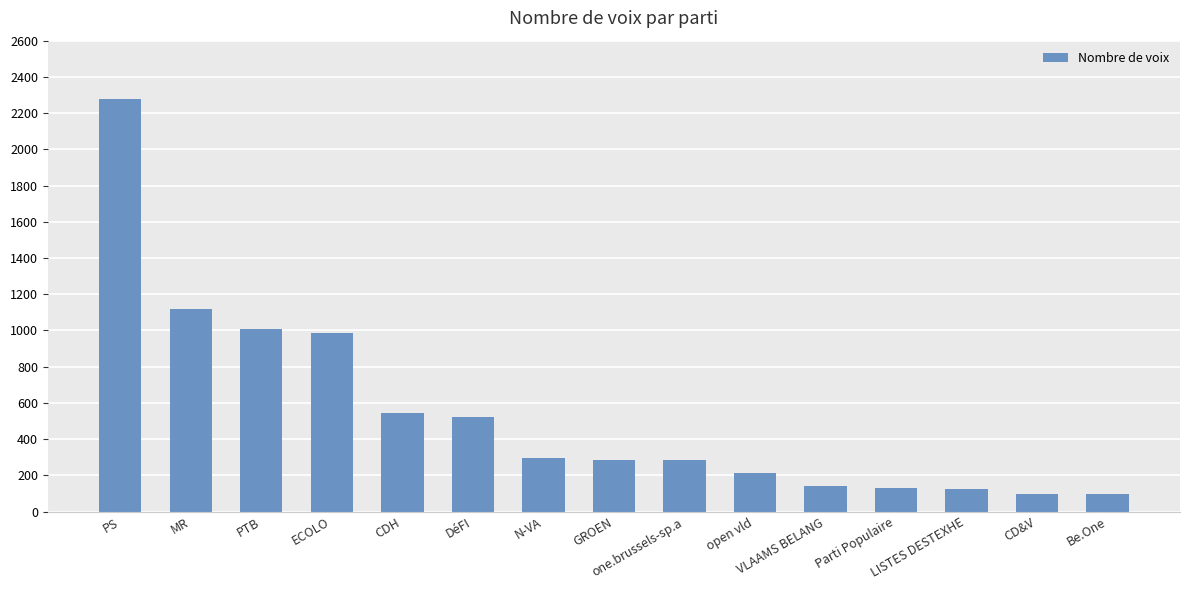

What is the value of the 11th bar from the left?

143